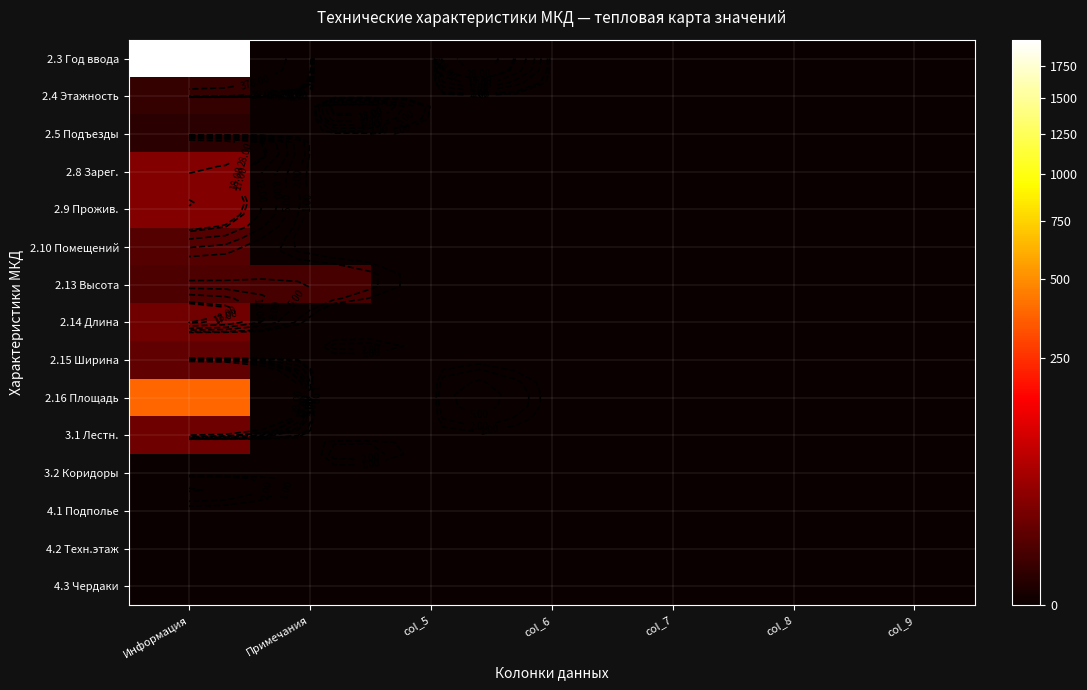

The 2.8 Зарег. series shows 0 at Примечания. True or false?

True